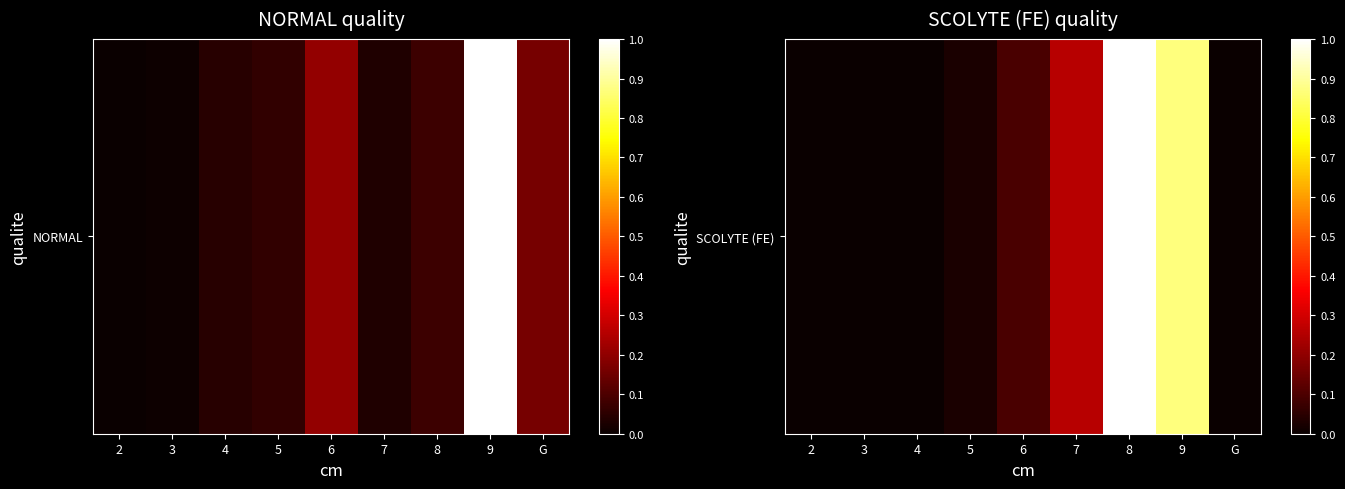

Between 2 and 9, which is larger?

9